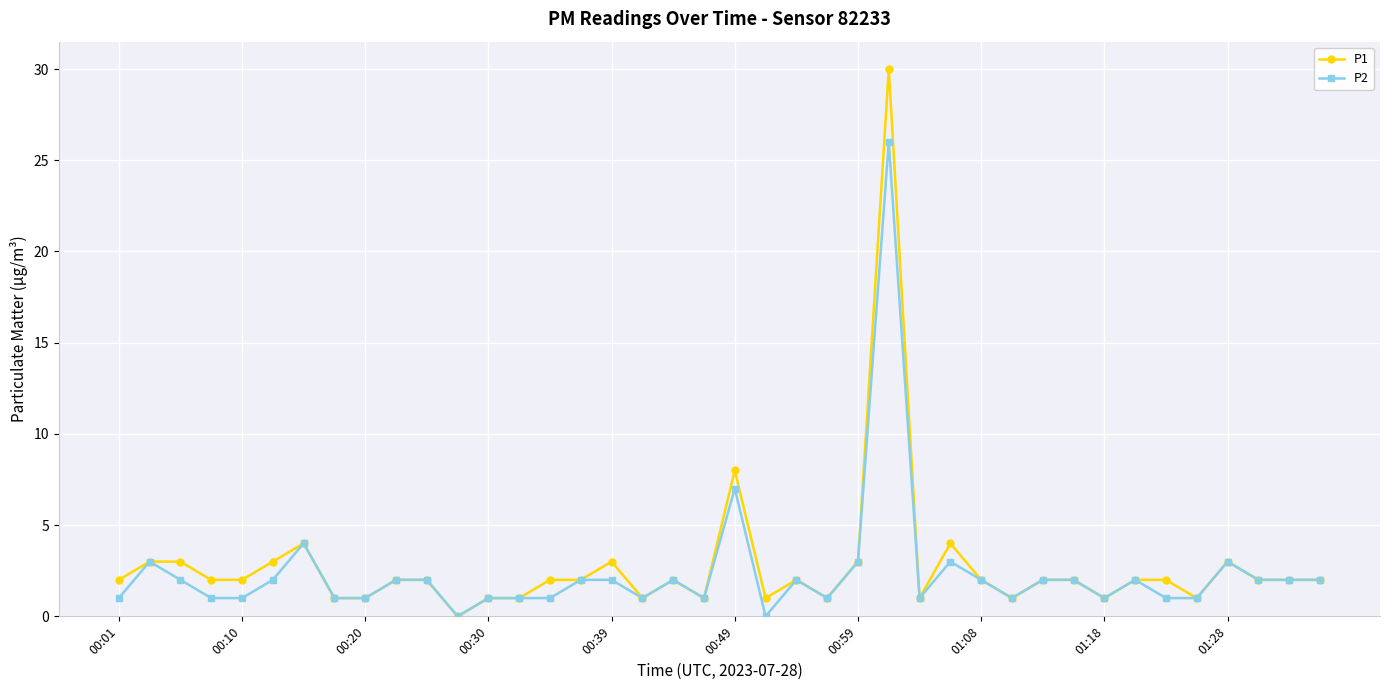

What is the difference between the maximum and minimum values in the P2 series?

26